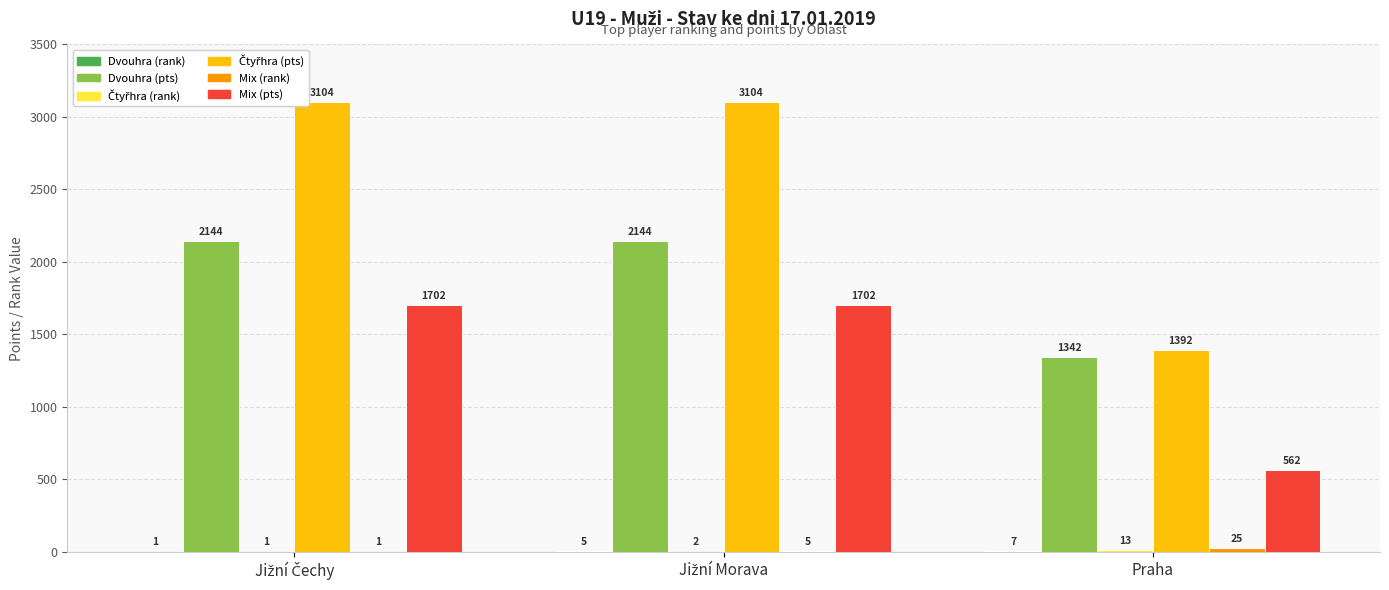

What is the total value across all series at Praha?

3341